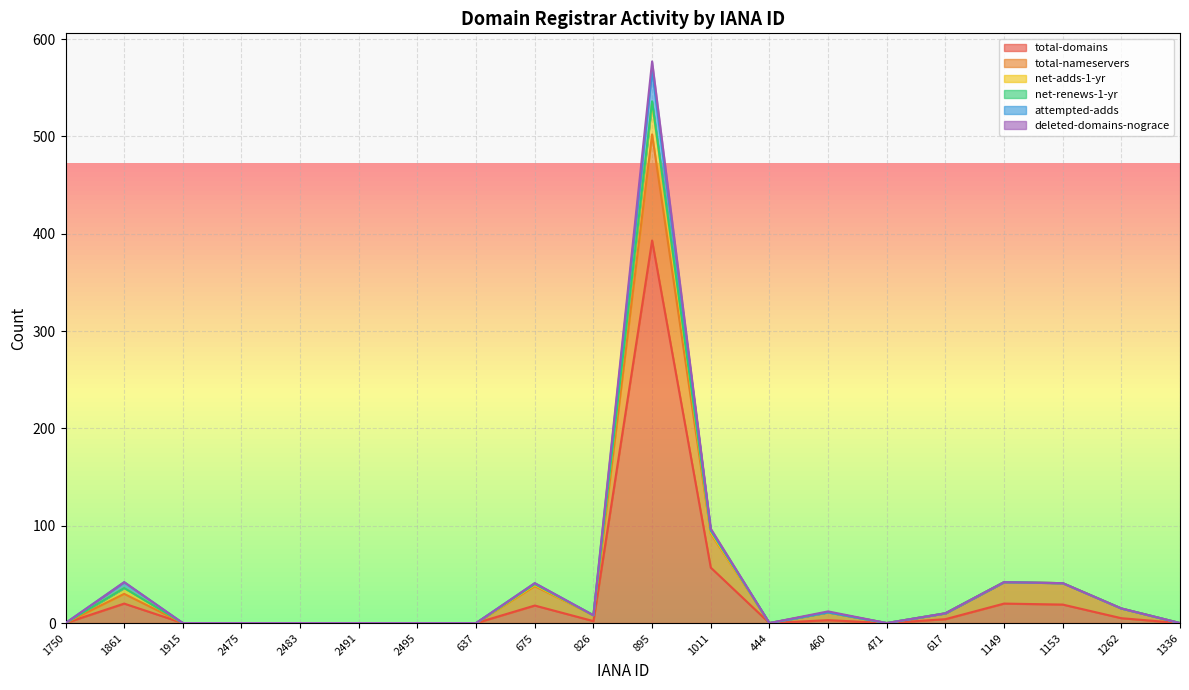

What is the total value across all series at 675?

41